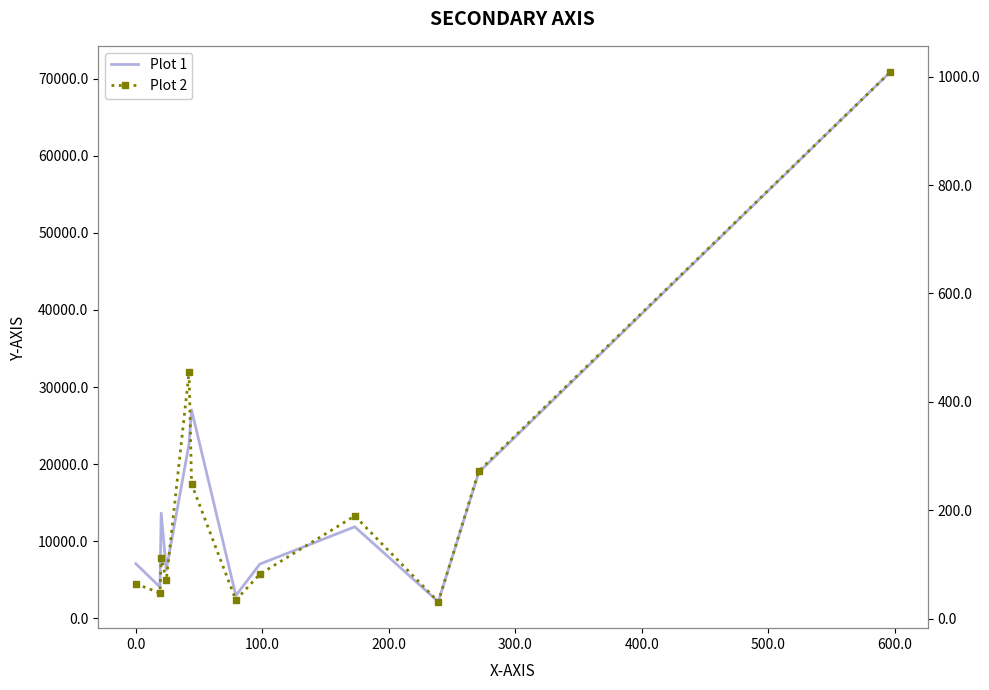

Is this an area chart (filled region under the line)?

No